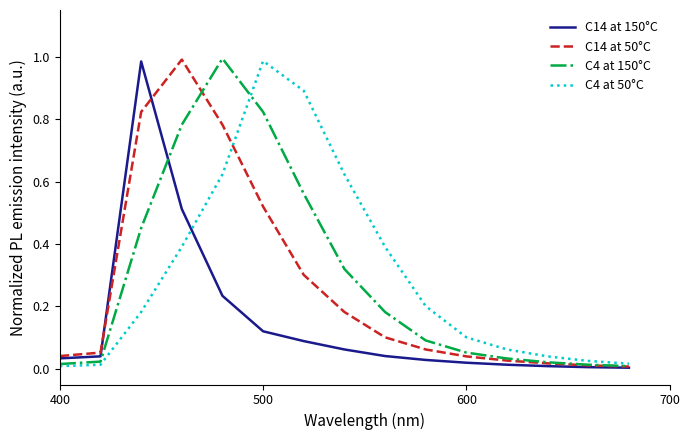

Is the value of C14 at 150°C at 500 greater than the value of C4 at 50°C at 500?

No